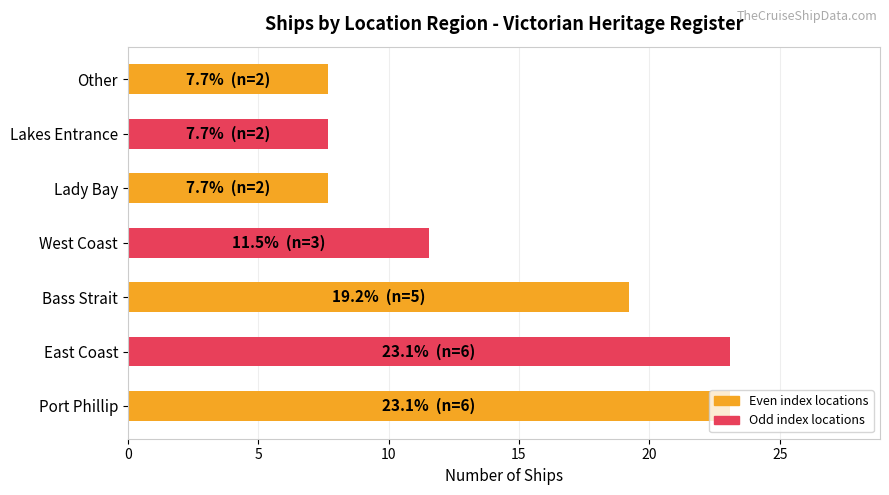

Count the number of values greater than 11.

4